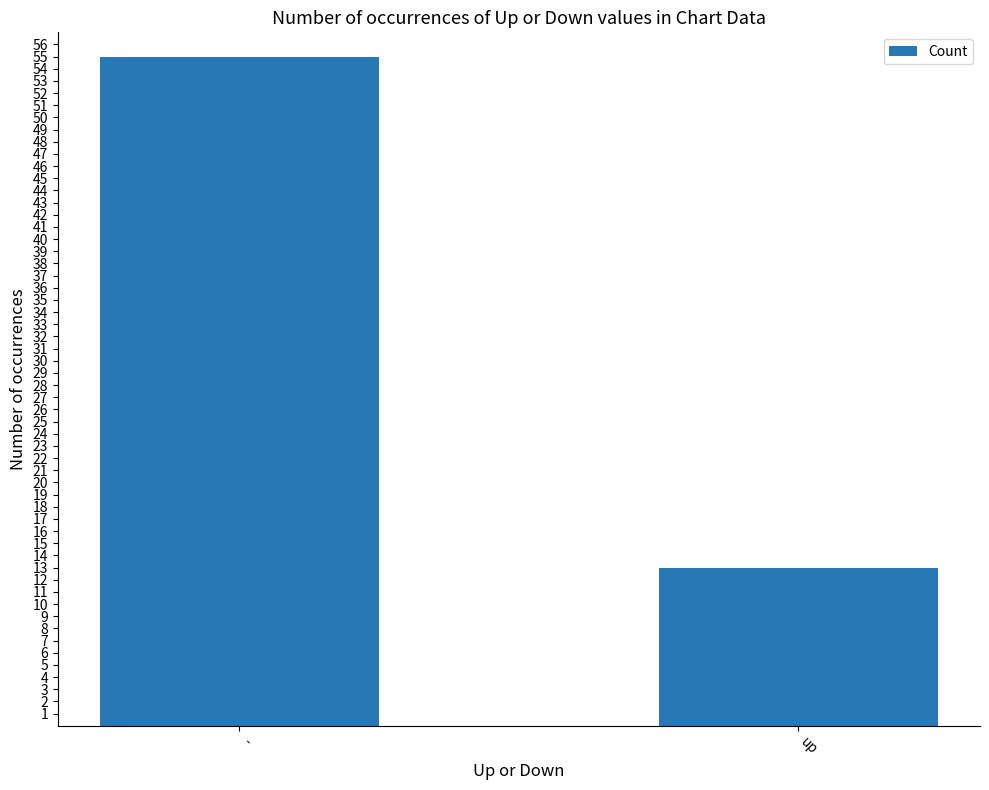

True or false: the data shows 6 at up.

False